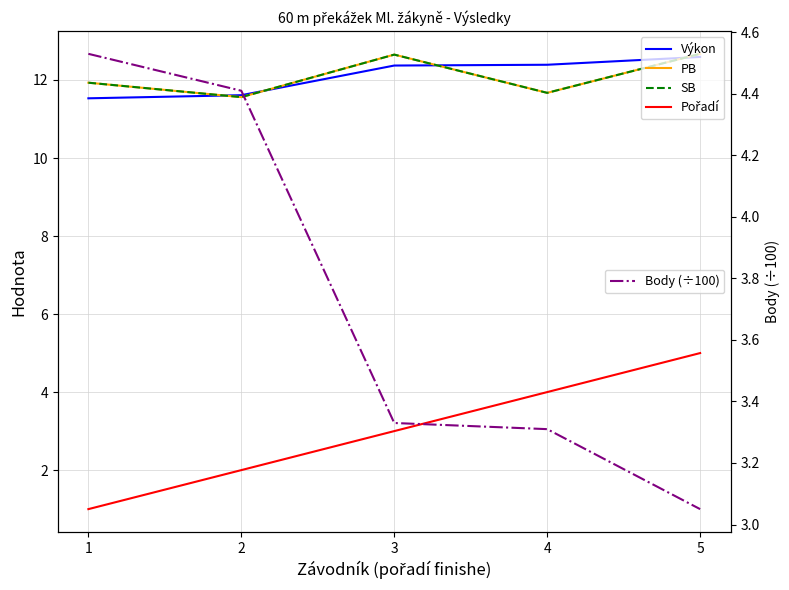

What is the average value of the Body (÷100) series?

3.7